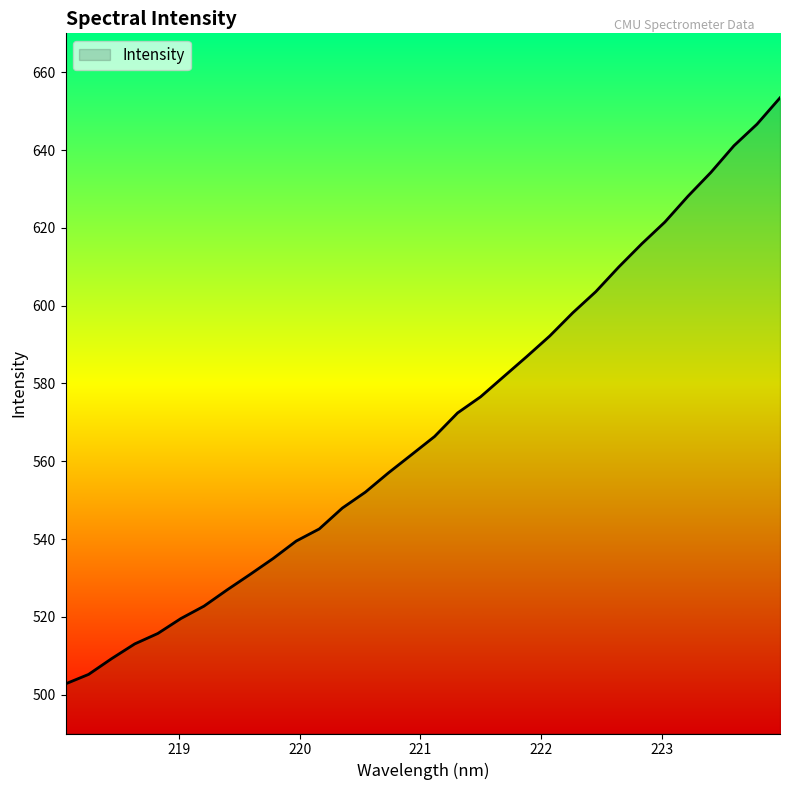

How many series are shown in this chart?

1